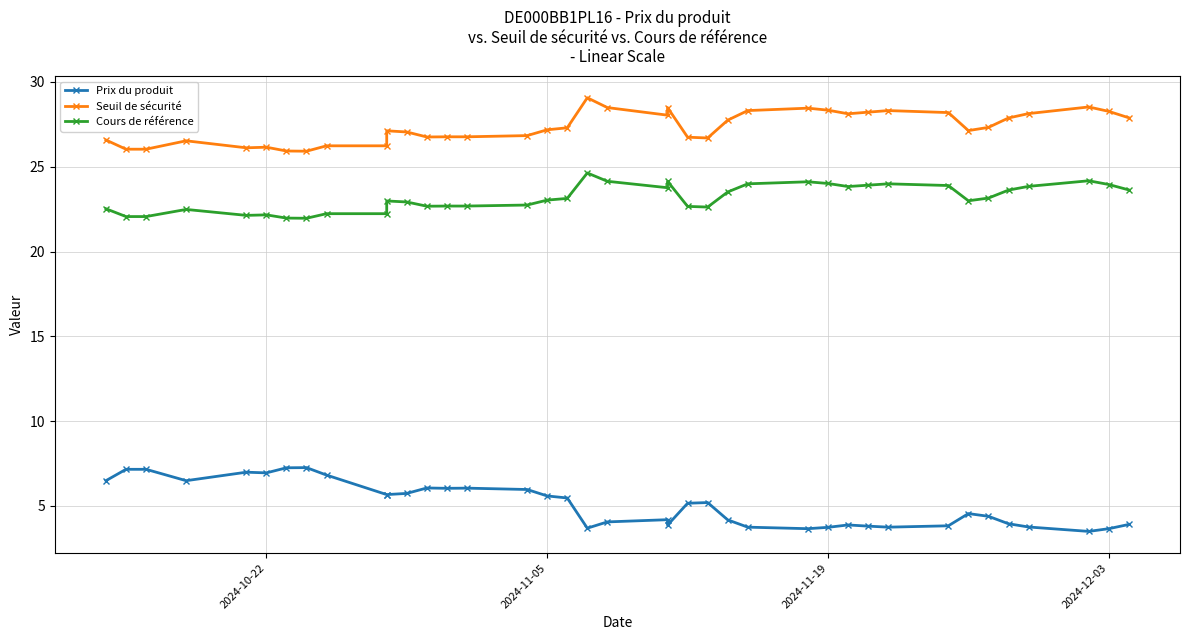

Is it true that Seuil de sécurité equals 43.3 at 2024-11-19?

False